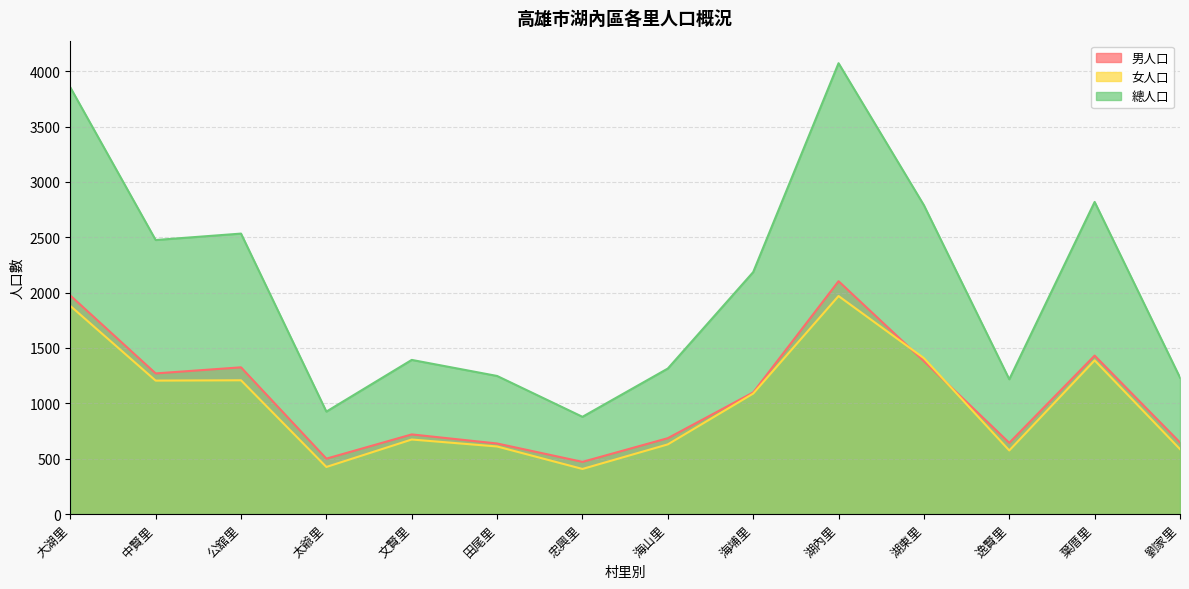

Reading right to left, list all the values displayed in this chart.

男人口: 劉家里=646	葉厝里=1431	逸賢里=643	湖東里=1381	湖內里=2103	海埔里=1098	海山里=685	忠興里=471	田尾里=637	文賢里=719	太爺里=500	公舘里=1325	中賢里=1270	大湖里=1974
女人口: 劉家里=586	葉厝里=1388	逸賢里=574	湖東里=1408	湖內里=1969	海埔里=1088	海山里=629	忠興里=407	田尾里=610	文賢里=673	太爺里=425	公舘里=1208	中賢里=1205	大湖里=1880
總人口: 劉家里=1232	葉厝里=2819	逸賢里=1217	湖東里=2789	湖內里=4072	海埔里=2185	海山里=1314	忠興里=878	田尾里=1247	文賢里=1392	太爺里=925	公舘里=2533	中賢里=2475	大湖里=3854